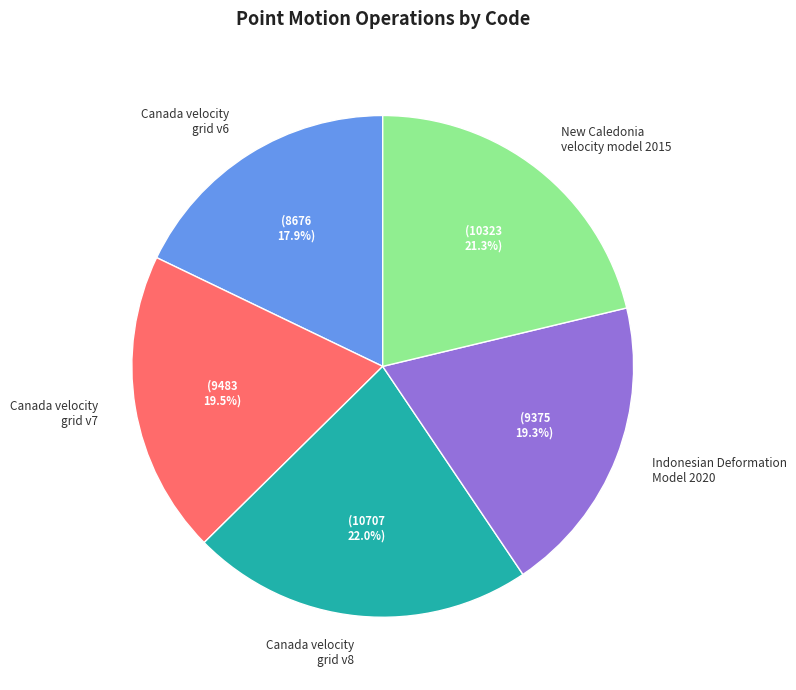

Approximately how many times larger is the value at Canada velocity grid v8 compared to Canada velocity grid v6?

1.2